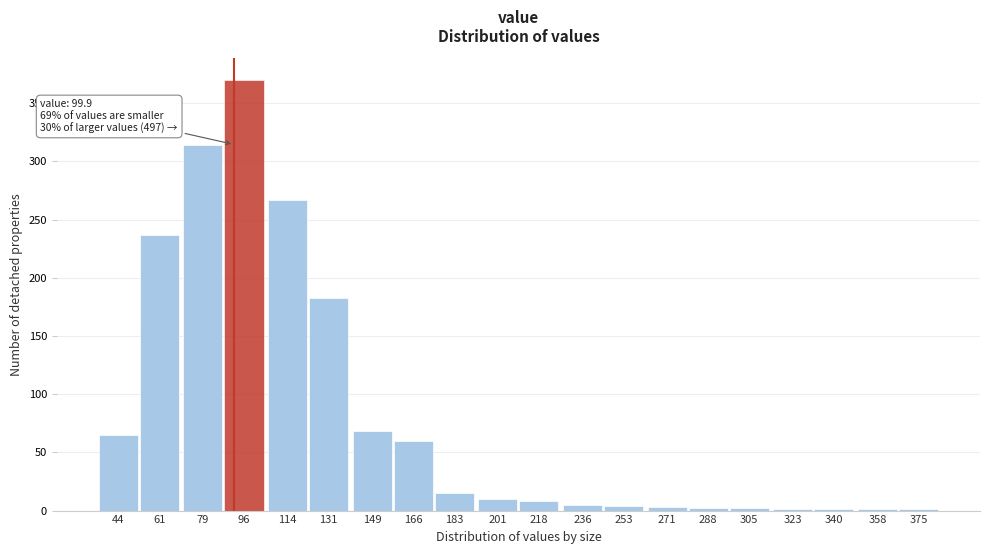

Which label corresponds to the largest value in the chart?

96